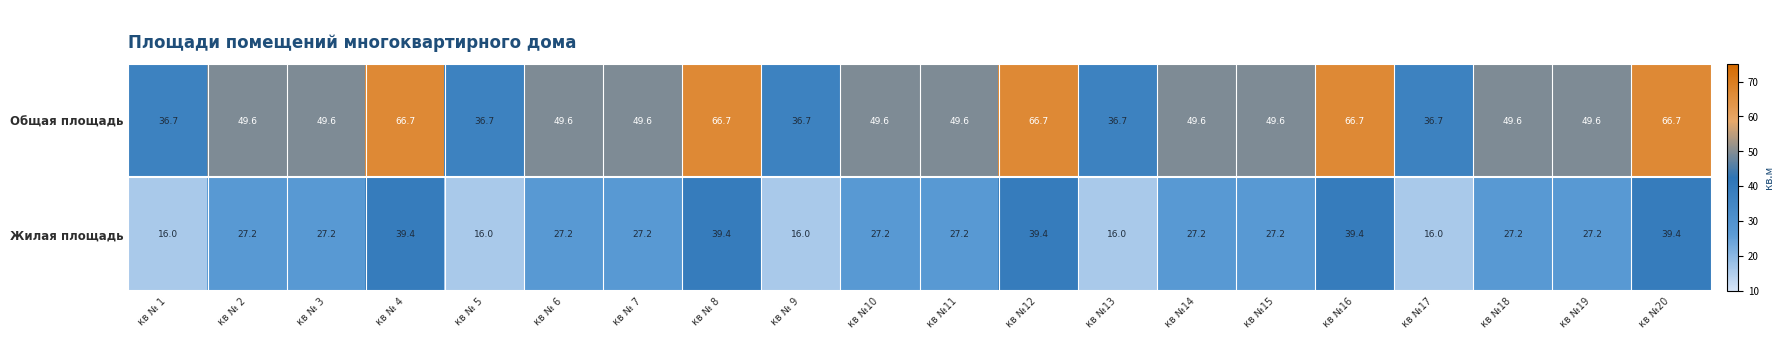

What is the minimum value for Жилая площадь?

16.0